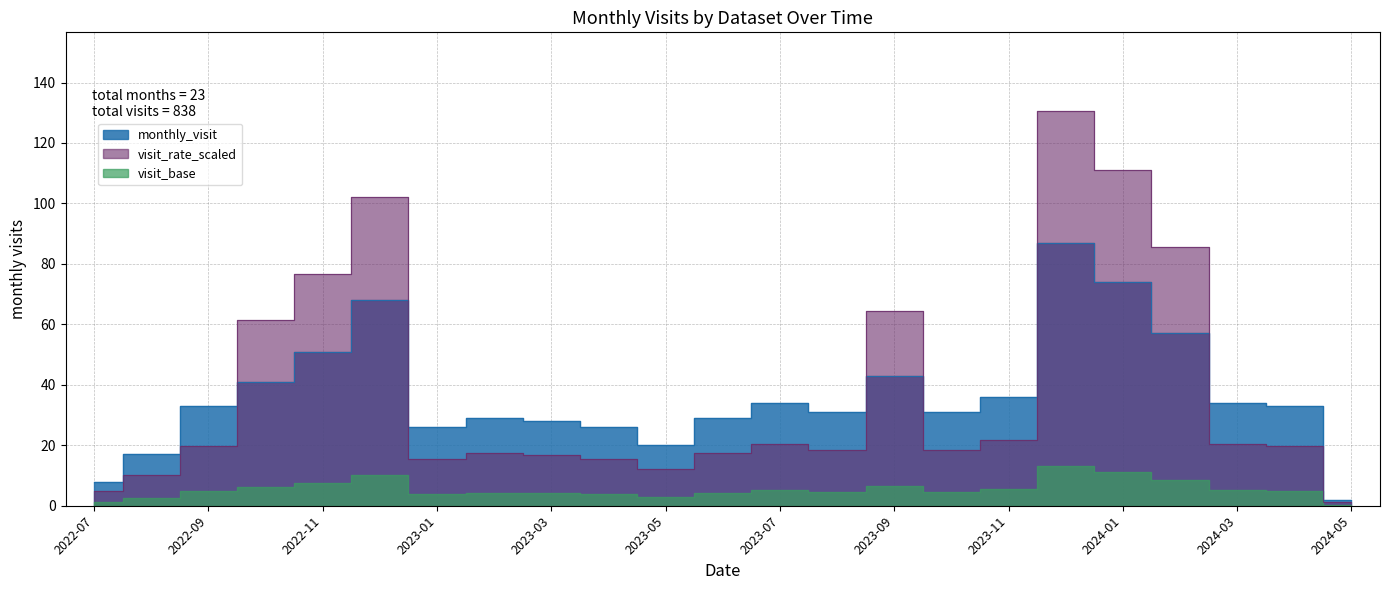

What is the change in value from 2023-04 to 2023-06?

+3